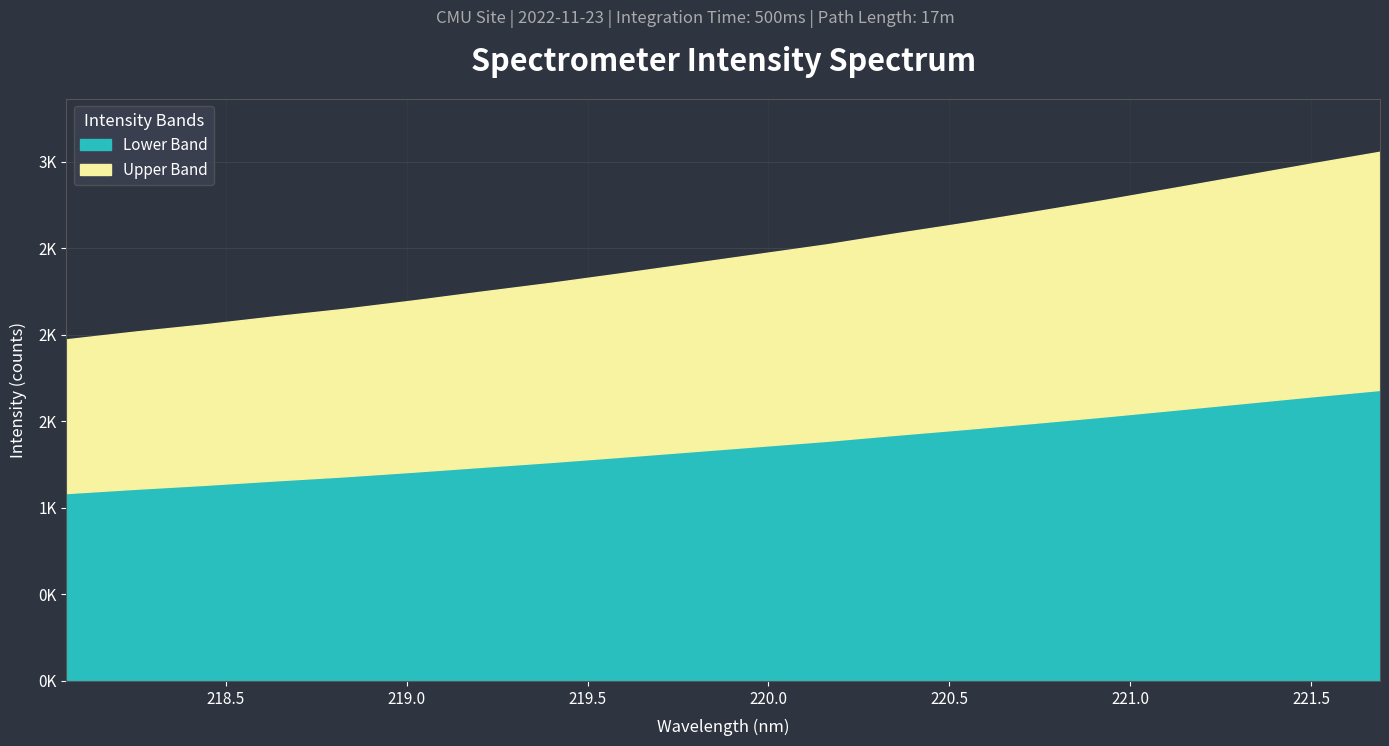

Does the chart have visible grid lines?

Yes